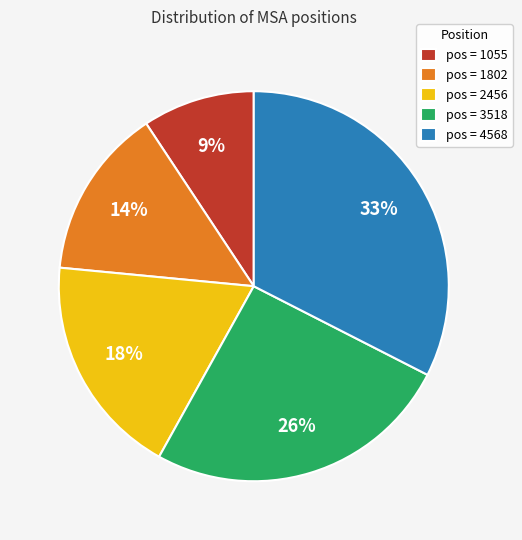

True or false: pos = 2456 accounts for 9% of the total.

False